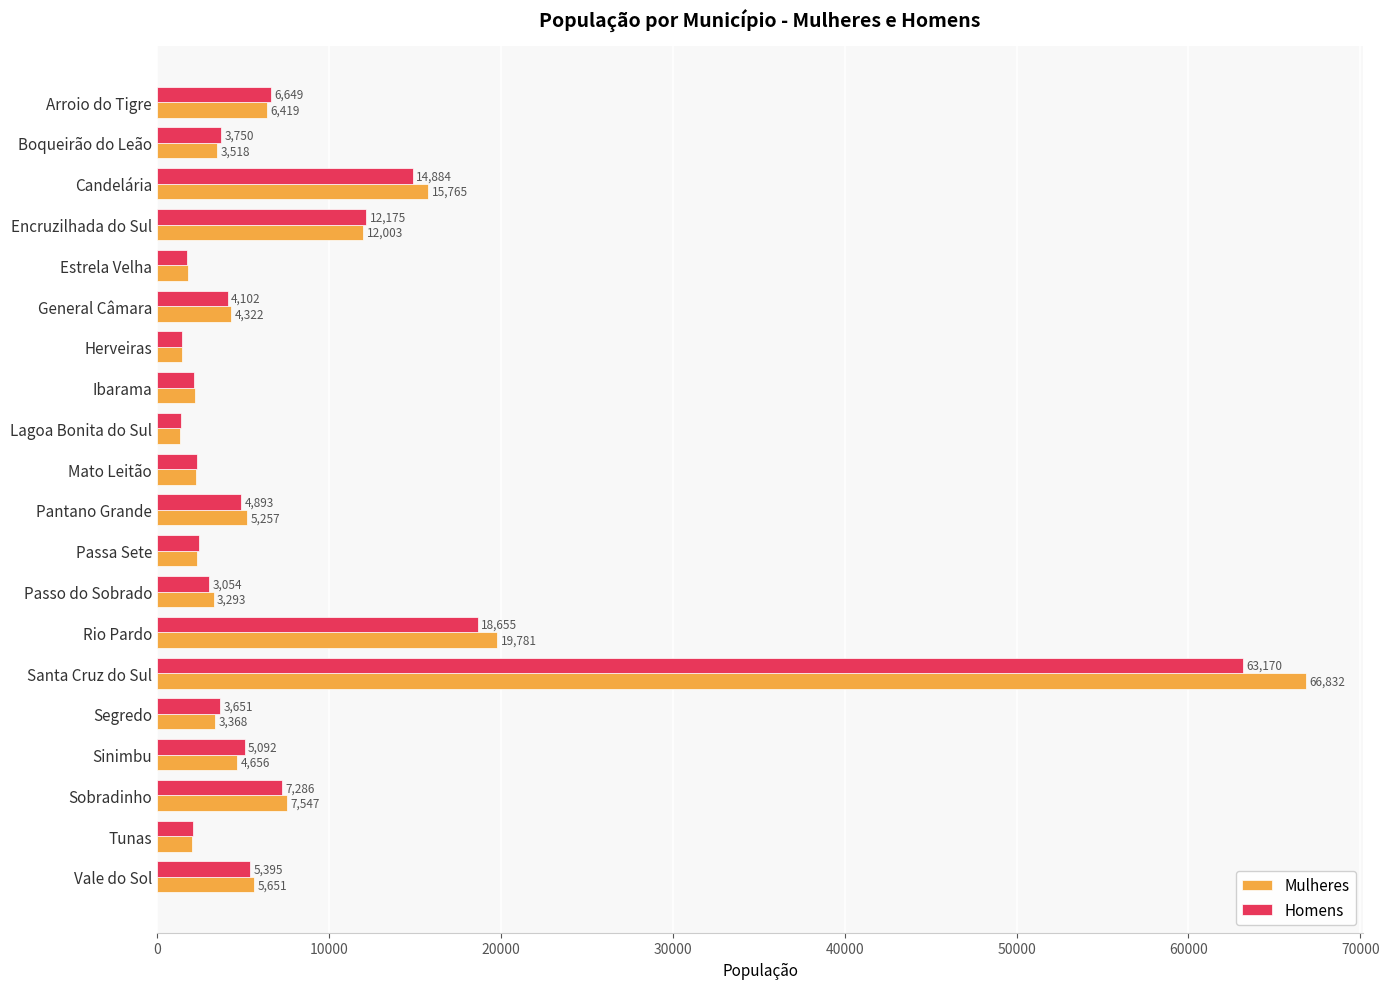

At which label does Homens reach its minimum?

Lagoa Bonita do Sul